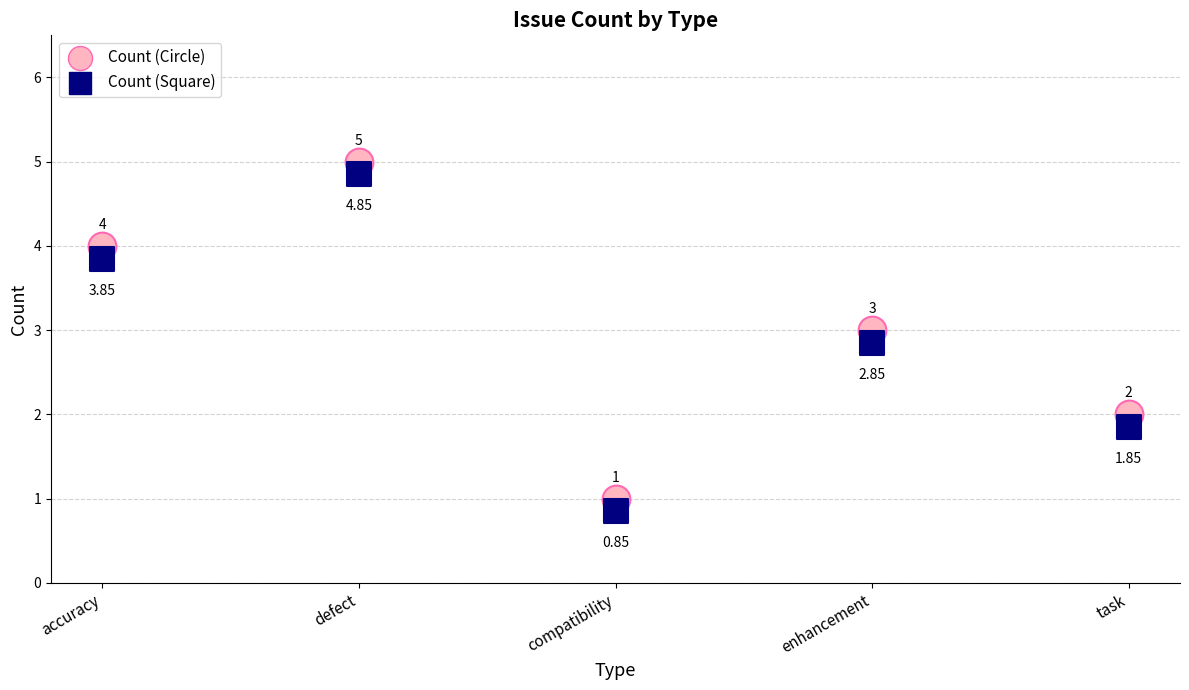

Which series reaches the maximum Y coordinate?

Count (Circle)